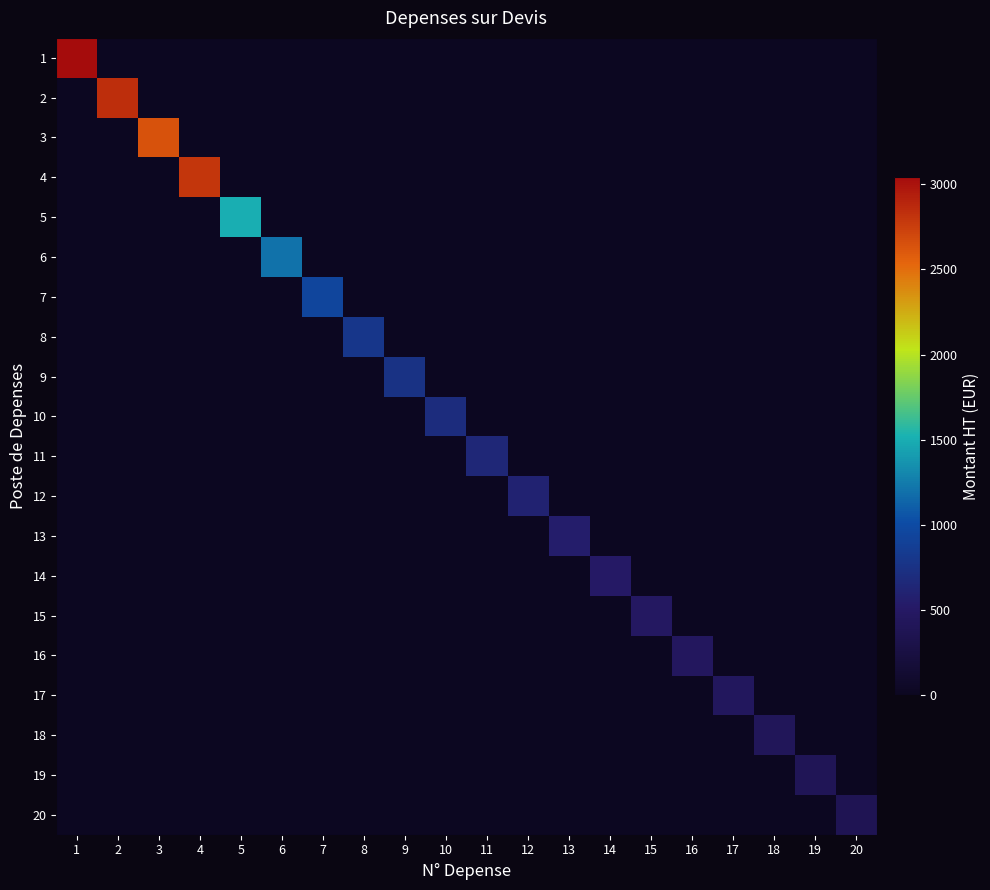

Reading left to right, transcribe all the data shown in this chart.

1: 1=3040.6	2=0.0	3=0.0	4=0.0	5=0.0	6=0.0	7=0.0	8=0.0	9=0.0	10=0.0	11=0.0	12=0.0	13=0.0	14=0.0	15=0.0	16=0.0	17=0.0	18=0.0	19=0.0	20=0.0
2: 1=0.0	2=2850.0	3=0.0	4=0.0	5=0.0	6=0.0	7=0.0	8=0.0	9=0.0	10=0.0	11=0.0	12=0.0	13=0.0	14=0.0	15=0.0	16=0.0	17=0.0	18=0.0	19=0.0	20=0.0
3: 1=0.0	2=0.0	3=2644.0	4=0.0	5=0.0	6=0.0	7=0.0	8=0.0	9=0.0	10=0.0	11=0.0	12=0.0	13=0.0	14=0.0	15=0.0	16=0.0	17=0.0	18=0.0	19=0.0	20=0.0
4: 1=0.0	2=0.0	3=0.0	4=2800.0	5=0.0	6=0.0	7=0.0	8=0.0	9=0.0	10=0.0	11=0.0	12=0.0	13=0.0	14=0.0	15=0.0	16=0.0	17=0.0	18=0.0	19=0.0	20=0.0
5: 1=0.0	2=0.0	3=0.0	4=0.0	5=1500.0	6=0.0	7=0.0	8=0.0	9=0.0	10=0.0	11=0.0	12=0.0	13=0.0	14=0.0	15=0.0	16=0.0	17=0.0	18=0.0	19=0.0	20=0.0
6: 1=0.0	2=0.0	3=0.0	4=0.0	5=0.0	6=1200.0	7=0.0	8=0.0	9=0.0	10=0.0	11=0.0	12=0.0	13=0.0	14=0.0	15=0.0	16=0.0	17=0.0	18=0.0	19=0.0	20=0.0
7: 1=0.0	2=0.0	3=0.0	4=0.0	5=0.0	6=0.0	7=950.0	8=0.0	9=0.0	10=0.0	11=0.0	12=0.0	13=0.0	14=0.0	15=0.0	16=0.0	17=0.0	18=0.0	19=0.0	20=0.0
8: 1=0.0	2=0.0	3=0.0	4=0.0	5=0.0	6=0.0	7=0.0	8=800.0	9=0.0	10=0.0	11=0.0	12=0.0	13=0.0	14=0.0	15=0.0	16=0.0	17=0.0	18=0.0	19=0.0	20=0.0
9: 1=0.0	2=0.0	3=0.0	4=0.0	5=0.0	6=0.0	7=0.0	8=0.0	9=750.0	10=0.0	11=0.0	12=0.0	13=0.0	14=0.0	15=0.0	16=0.0	17=0.0	18=0.0	19=0.0	20=0.0
10: 1=0.0	2=0.0	3=0.0	4=0.0	5=0.0	6=0.0	7=0.0	8=0.0	9=0.0	10=700.0	11=0.0	12=0.0	13=0.0	14=0.0	15=0.0	16=0.0	17=0.0	18=0.0	19=0.0	20=0.0
11: 1=0.0	2=0.0	3=0.0	4=0.0	5=0.0	6=0.0	7=0.0	8=0.0	9=0.0	10=0.0	11=650.0	12=0.0	13=0.0	14=0.0	15=0.0	16=0.0	17=0.0	18=0.0	19=0.0	20=0.0
12: 1=0.0	2=0.0	3=0.0	4=0.0	5=0.0	6=0.0	7=0.0	8=0.0	9=0.0	10=0.0	11=0.0	12=600.0	13=0.0	14=0.0	15=0.0	16=0.0	17=0.0	18=0.0	19=0.0	20=0.0
13: 1=0.0	2=0.0	3=0.0	4=0.0	5=0.0	6=0.0	7=0.0	8=0.0	9=0.0	10=0.0	11=0.0	12=0.0	13=550.0	14=0.0	15=0.0	16=0.0	17=0.0	18=0.0	19=0.0	20=0.0
14: 1=0.0	2=0.0	3=0.0	4=0.0	5=0.0	6=0.0	7=0.0	8=0.0	9=0.0	10=0.0	11=0.0	12=0.0	13=0.0	14=500.0	15=0.0	16=0.0	17=0.0	18=0.0	19=0.0	20=0.0
15: 1=0.0	2=0.0	3=0.0	4=0.0	5=0.0	6=0.0	7=0.0	8=0.0	9=0.0	10=0.0	11=0.0	12=0.0	13=0.0	14=0.0	15=480.0	16=0.0	17=0.0	18=0.0	19=0.0	20=0.0
16: 1=0.0	2=0.0	3=0.0	4=0.0	5=0.0	6=0.0	7=0.0	8=0.0	9=0.0	10=0.0	11=0.0	12=0.0	13=0.0	14=0.0	15=0.0	16=460.0	17=0.0	18=0.0	19=0.0	20=0.0
17: 1=0.0	2=0.0	3=0.0	4=0.0	5=0.0	6=0.0	7=0.0	8=0.0	9=0.0	10=0.0	11=0.0	12=0.0	13=0.0	14=0.0	15=0.0	16=0.0	17=440.0	18=0.0	19=0.0	20=0.0
18: 1=0.0	2=0.0	3=0.0	4=0.0	5=0.0	6=0.0	7=0.0	8=0.0	9=0.0	10=0.0	11=0.0	12=0.0	13=0.0	14=0.0	15=0.0	16=0.0	17=0.0	18=420.0	19=0.0	20=0.0
19: 1=0.0	2=0.0	3=0.0	4=0.0	5=0.0	6=0.0	7=0.0	8=0.0	9=0.0	10=0.0	11=0.0	12=0.0	13=0.0	14=0.0	15=0.0	16=0.0	17=0.0	18=0.0	19=400.0	20=0.0
20: 1=0.0	2=0.0	3=0.0	4=0.0	5=0.0	6=0.0	7=0.0	8=0.0	9=0.0	10=0.0	11=0.0	12=0.0	13=0.0	14=0.0	15=0.0	16=0.0	17=0.0	18=0.0	19=0.0	20=380.0